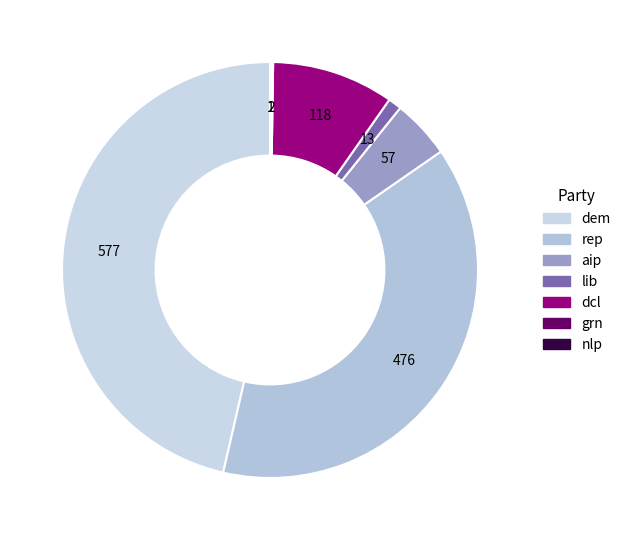

What is the ratio of the value at rep to the value at grn?

238.0